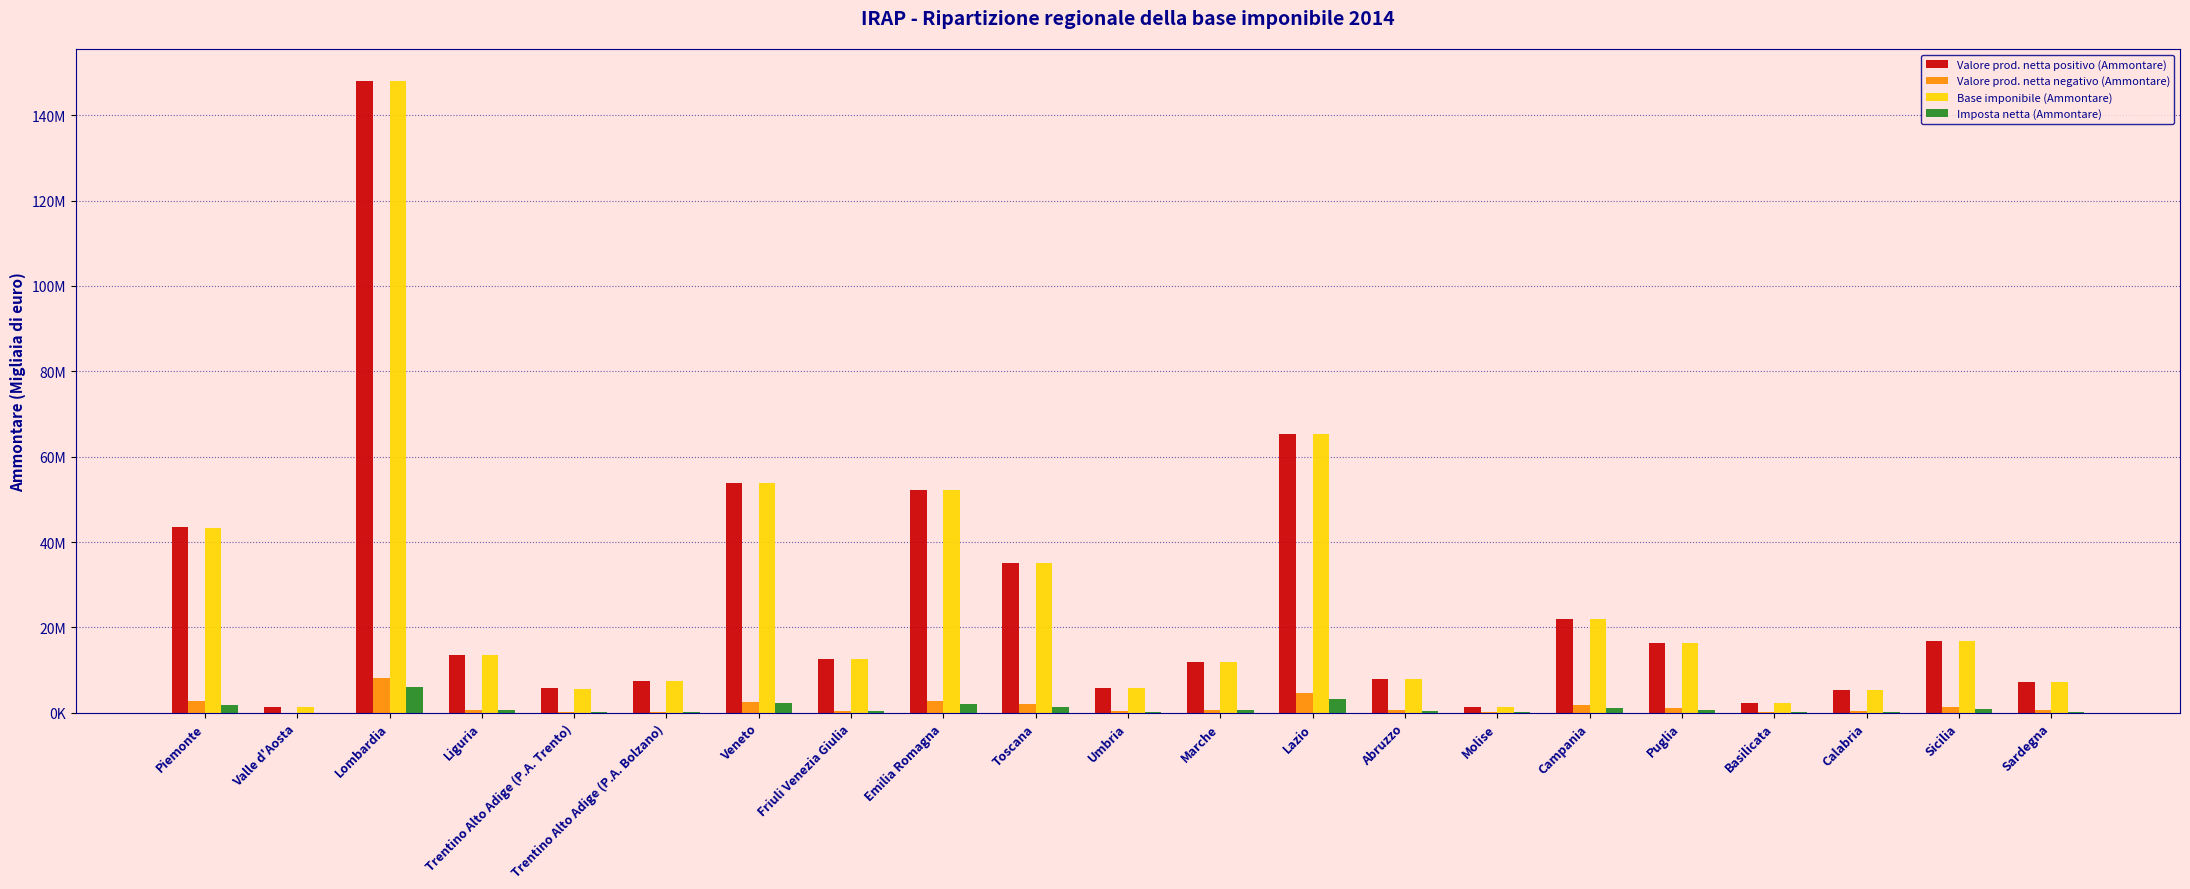

Which has a higher value, Toscana or Basilicata?

Toscana